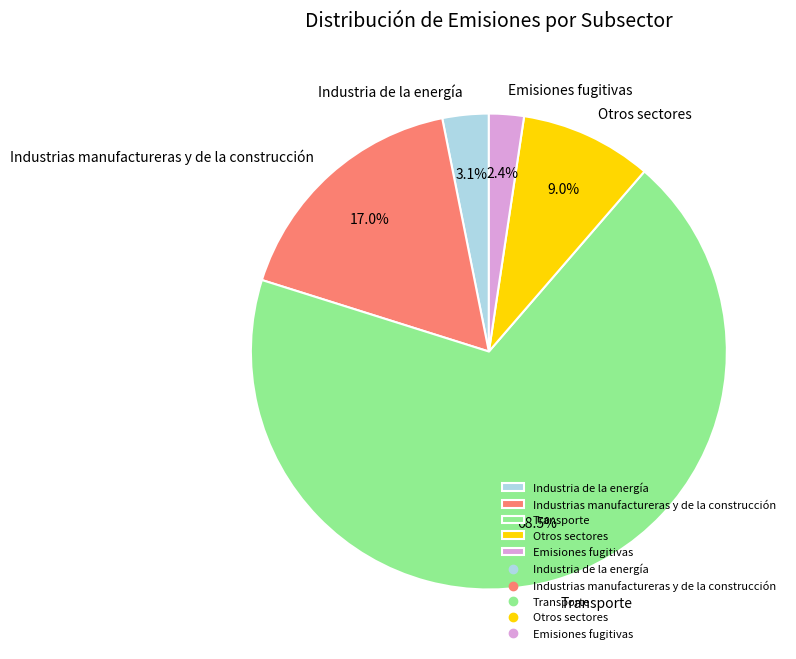

Is there a majority slice in this chart?

Yes